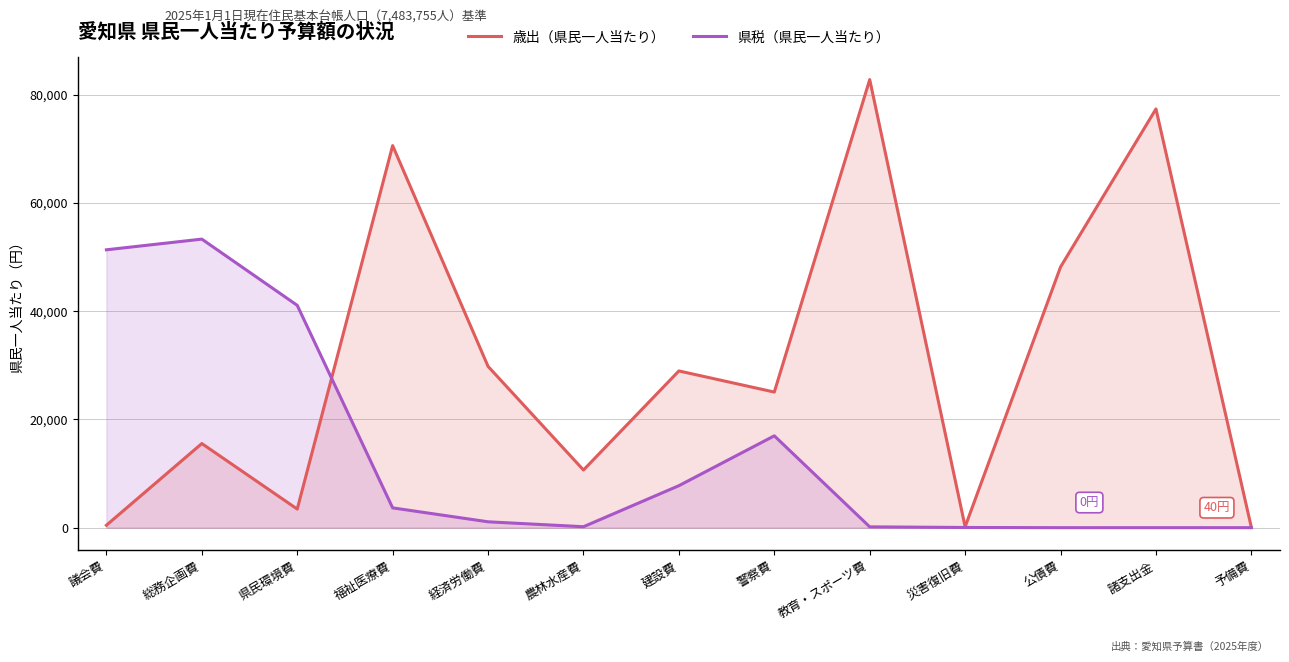

How many distinct data groups are displayed?

2